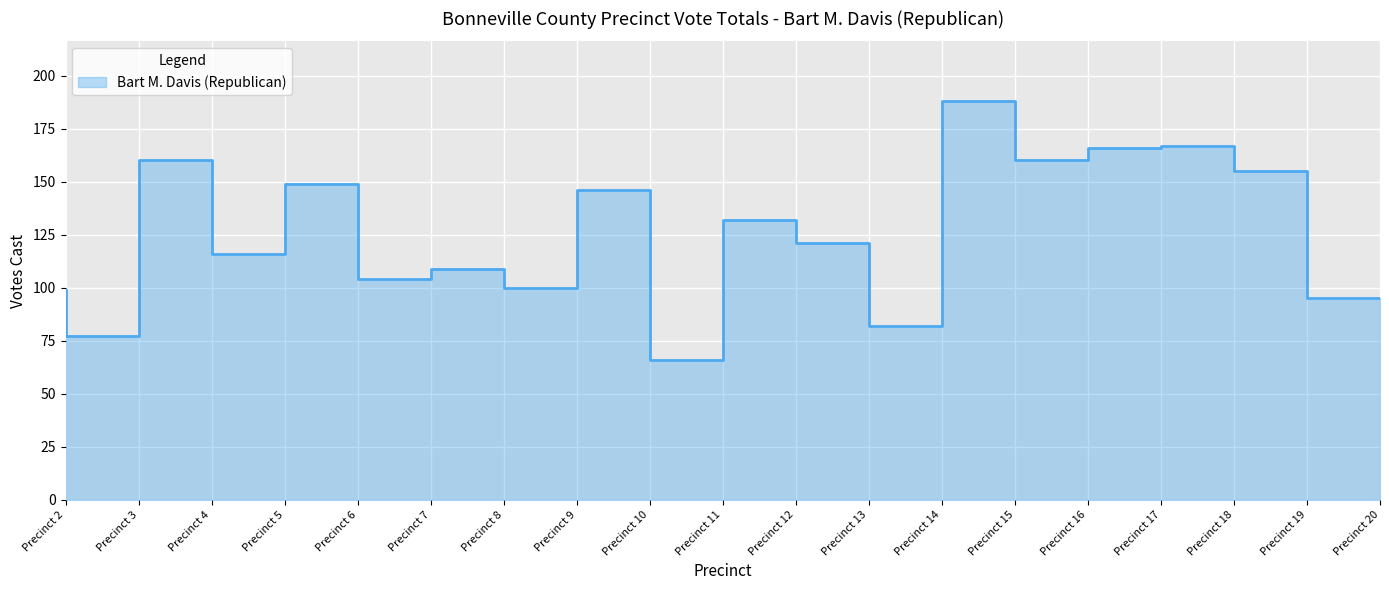

Which label corresponds to the largest value in the chart?

Precinct 15